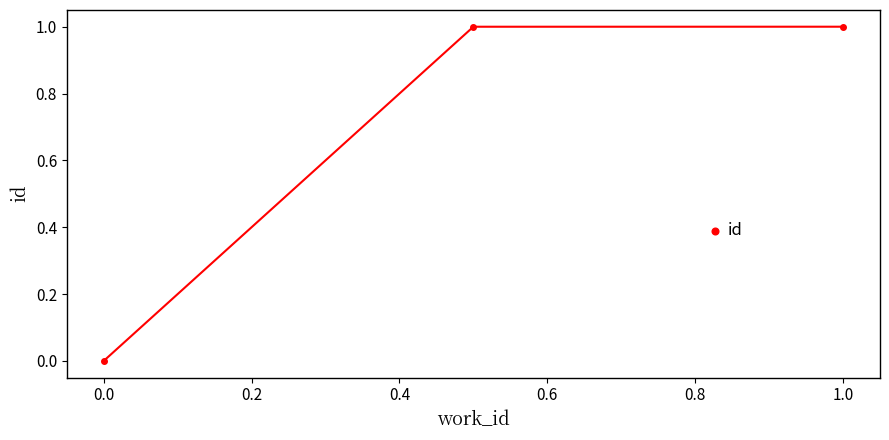

What is the value of the 2nd point from the left?

1.0